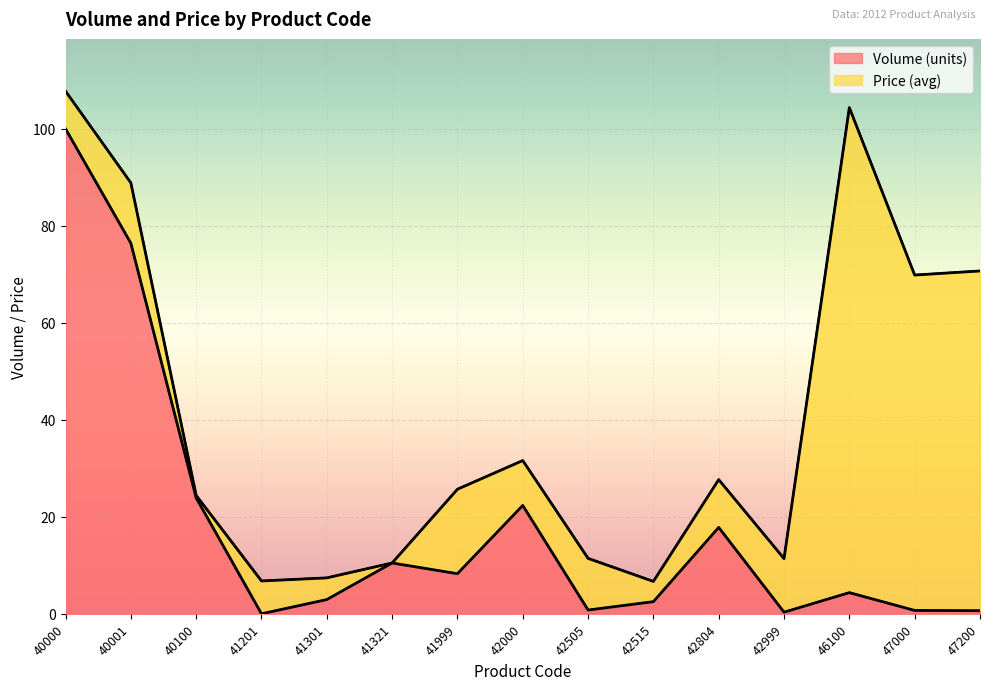

Is it true that the value at 40001 is 76.4?

True